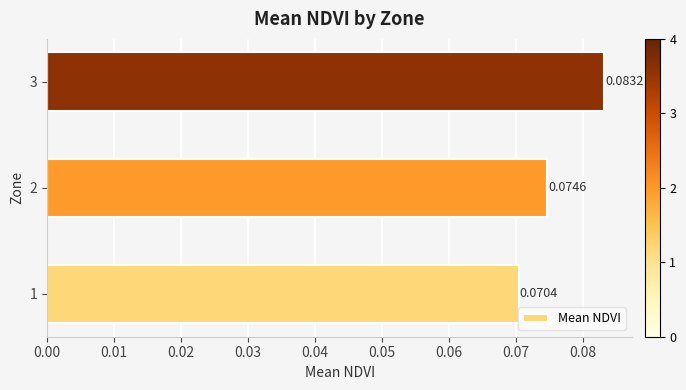

Which category has the highest value across all series?

3